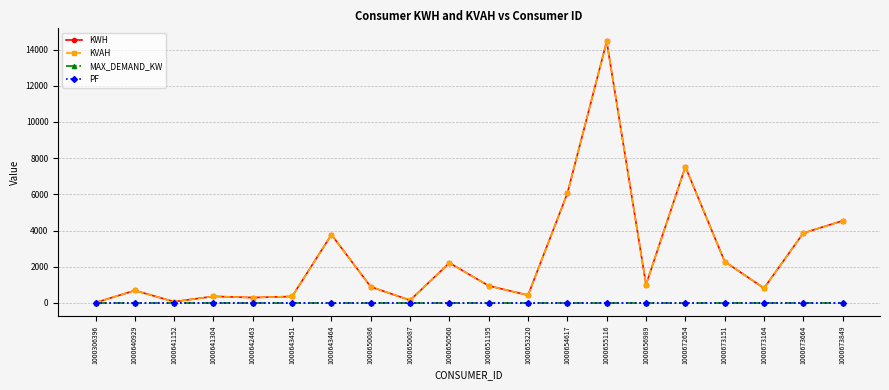

What is the total value across all series at 1000651195?

1886.0